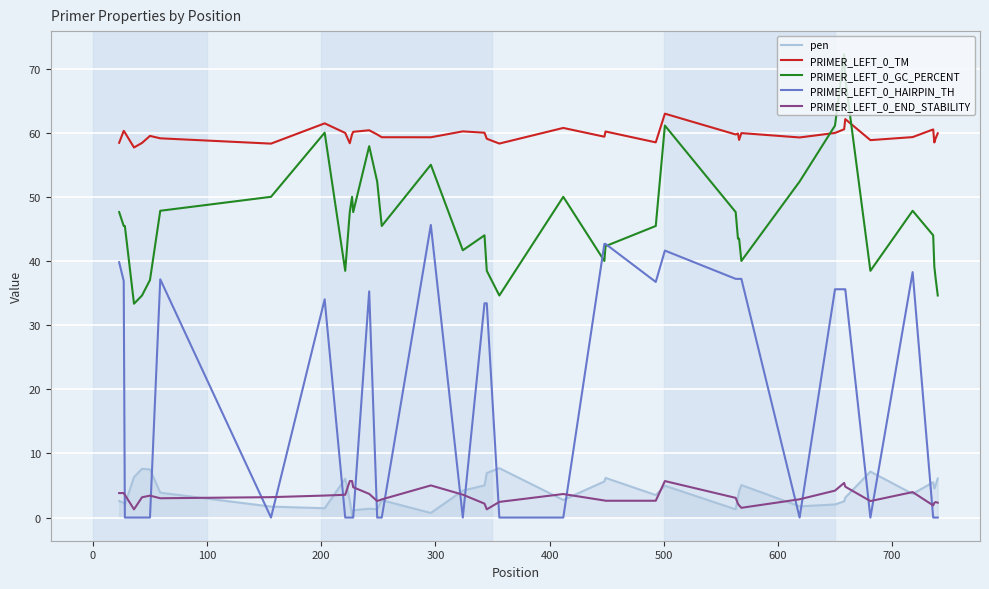

Which series has the widest spread of values?

PRIMER_LEFT_0_HAIRPIN_TH